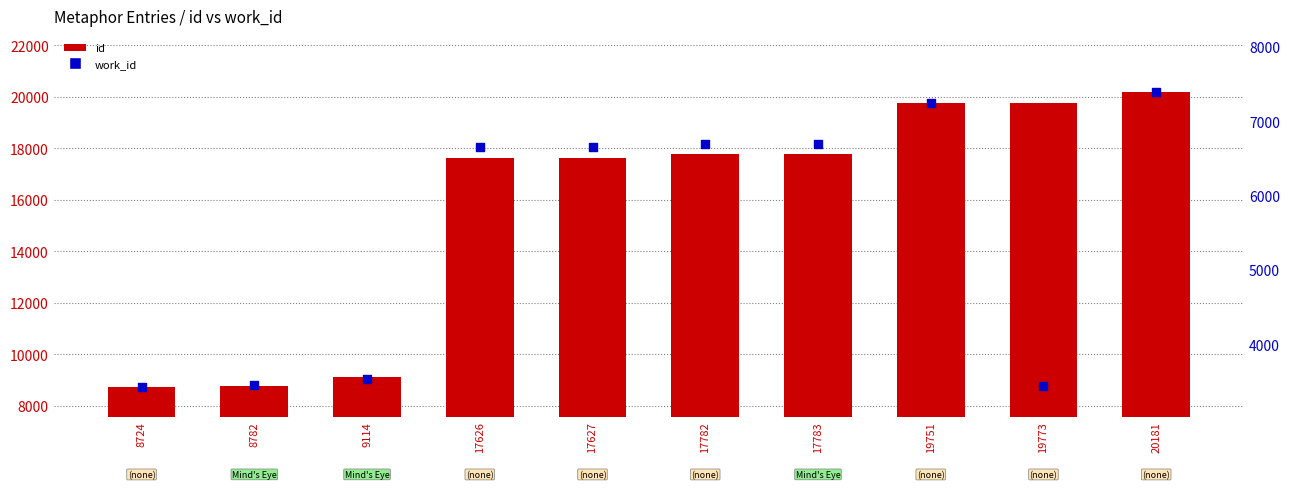

What are all the series names shown in the legend?

id, work_id